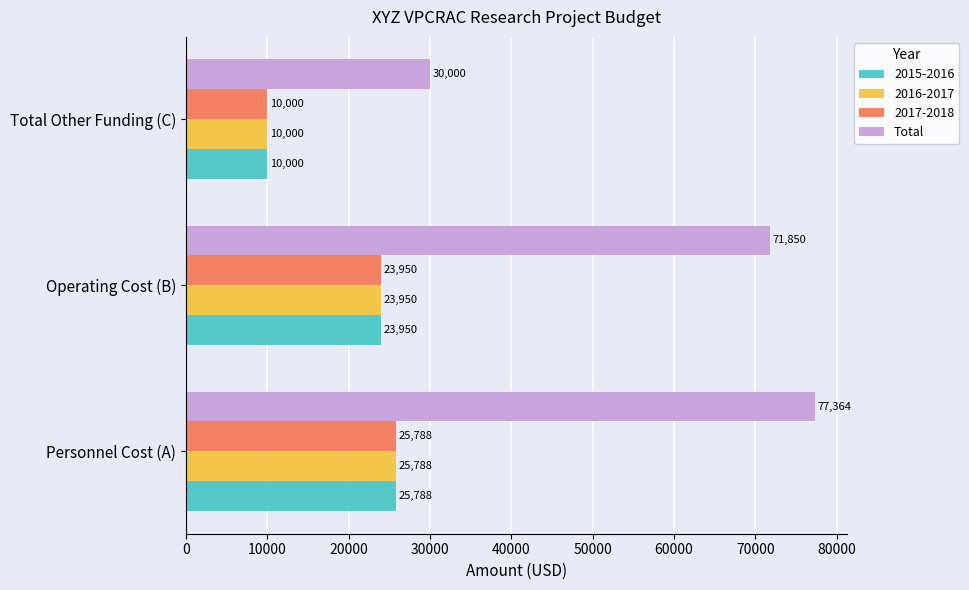

What is the average value of the 2017-2018 series?

19913